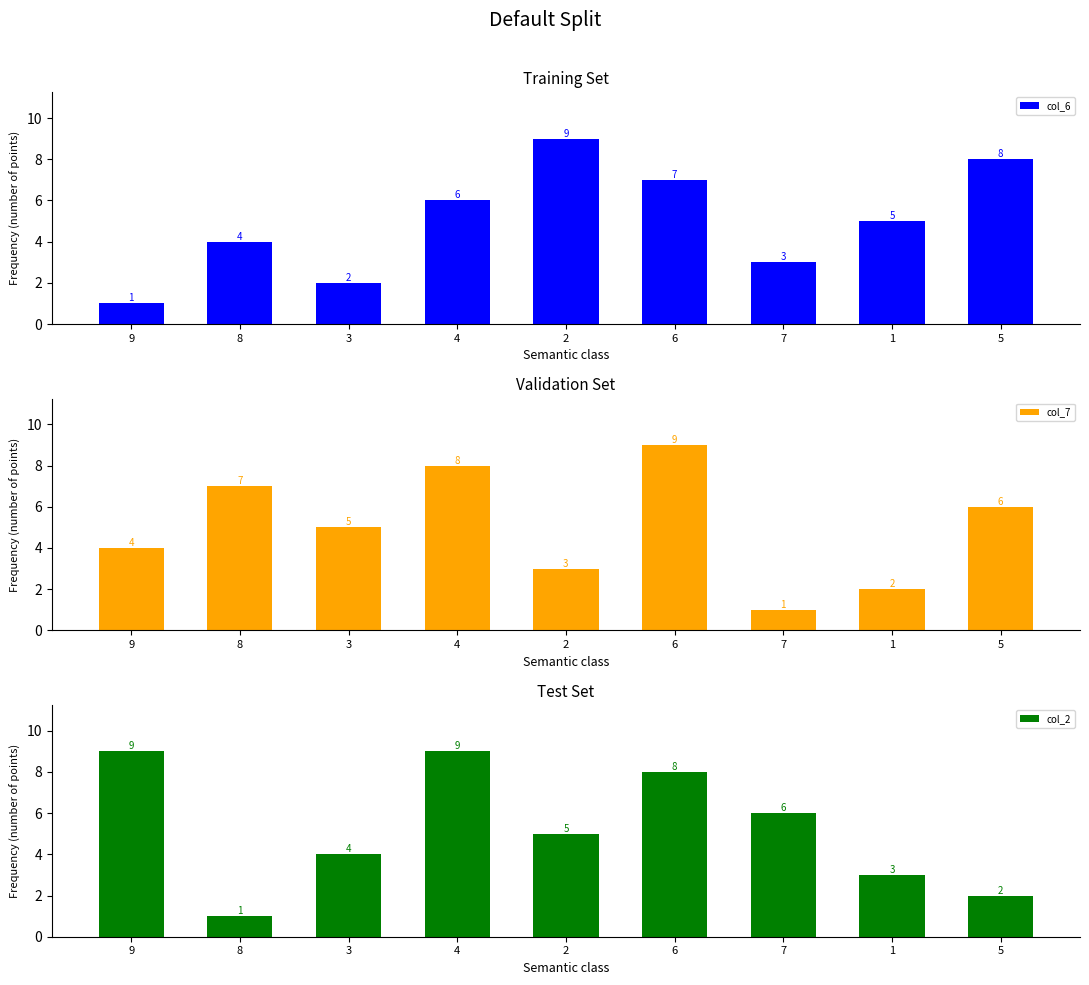

What is the minimum value for col_6?

1